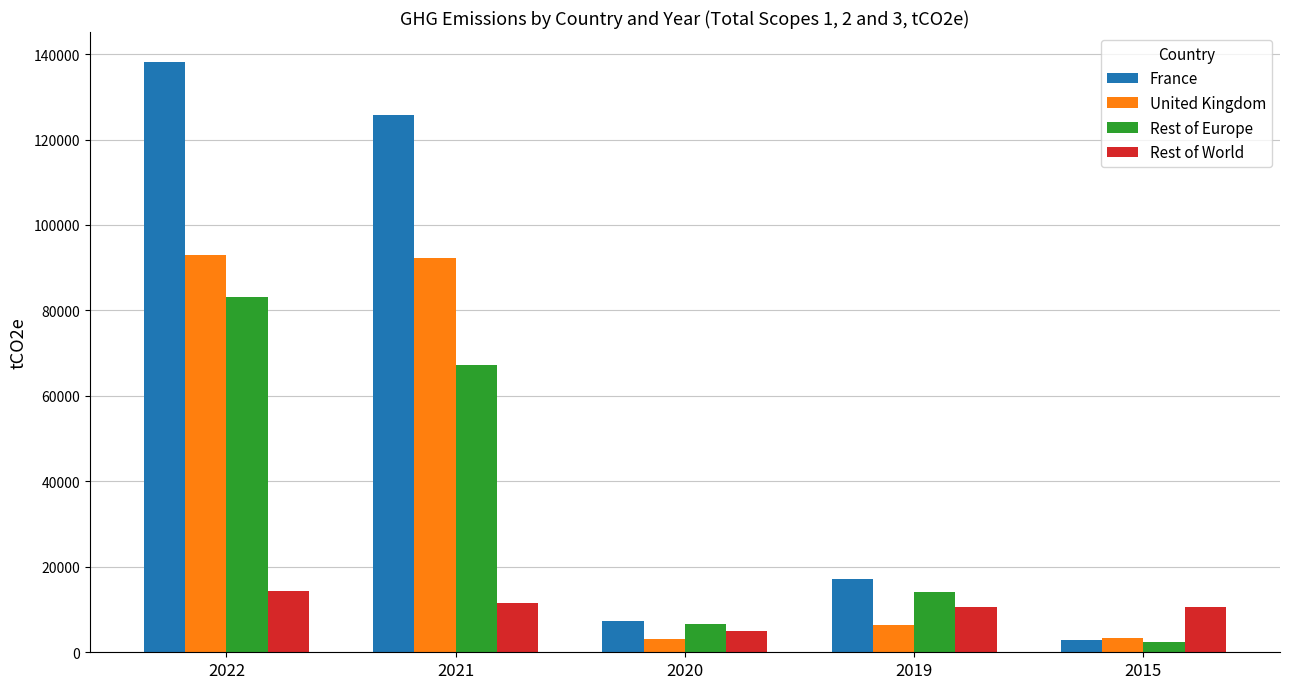

At which category is the sum across all series the highest?

2022